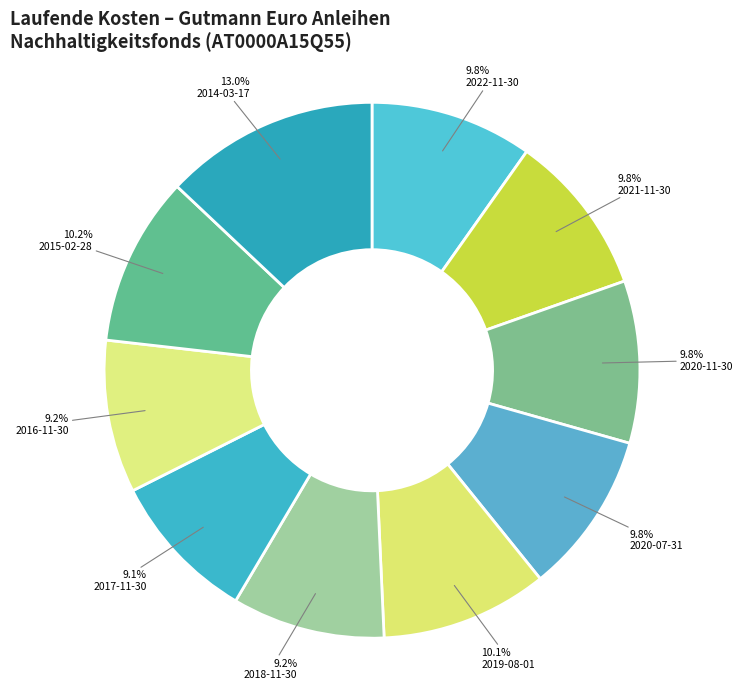

To the nearest percent, what is the average slice percentage?

10%